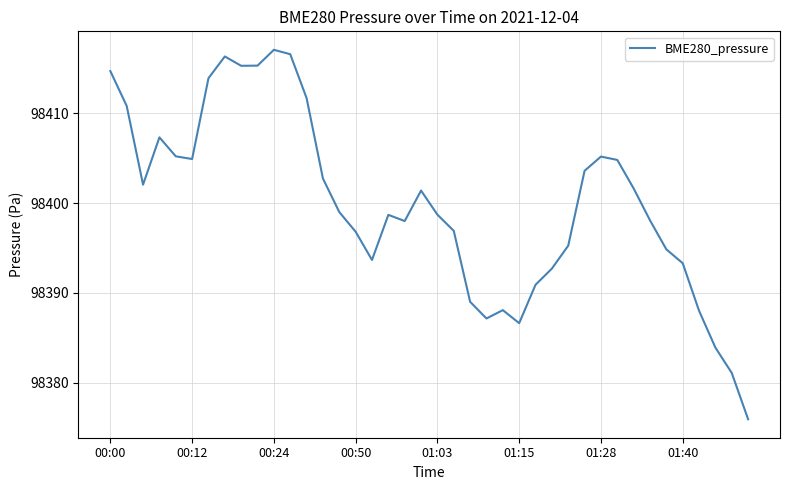

What is the difference between the maximum and minimum values?

41.1